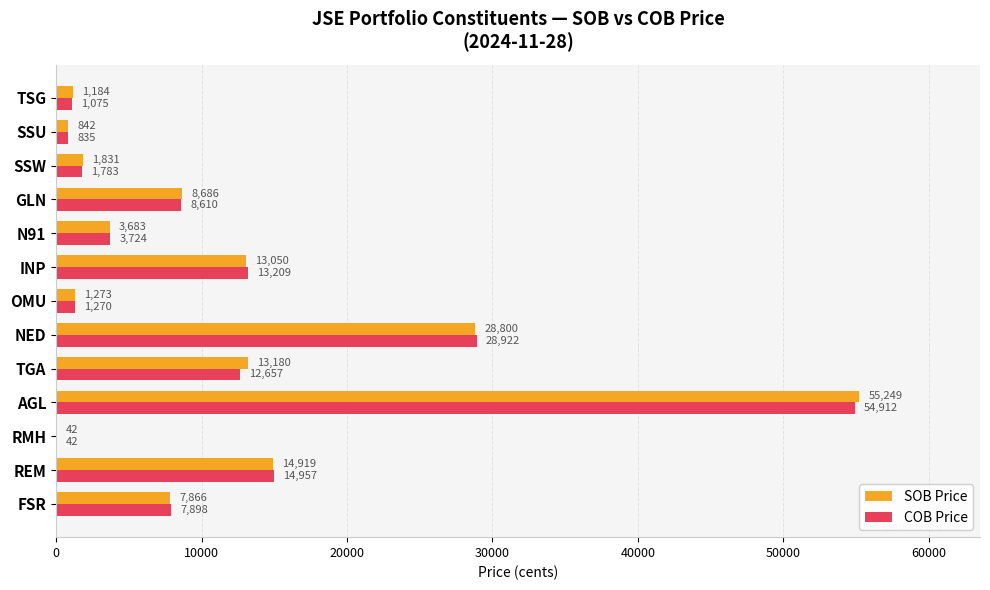

What is the total value across all series at SSW?

3614